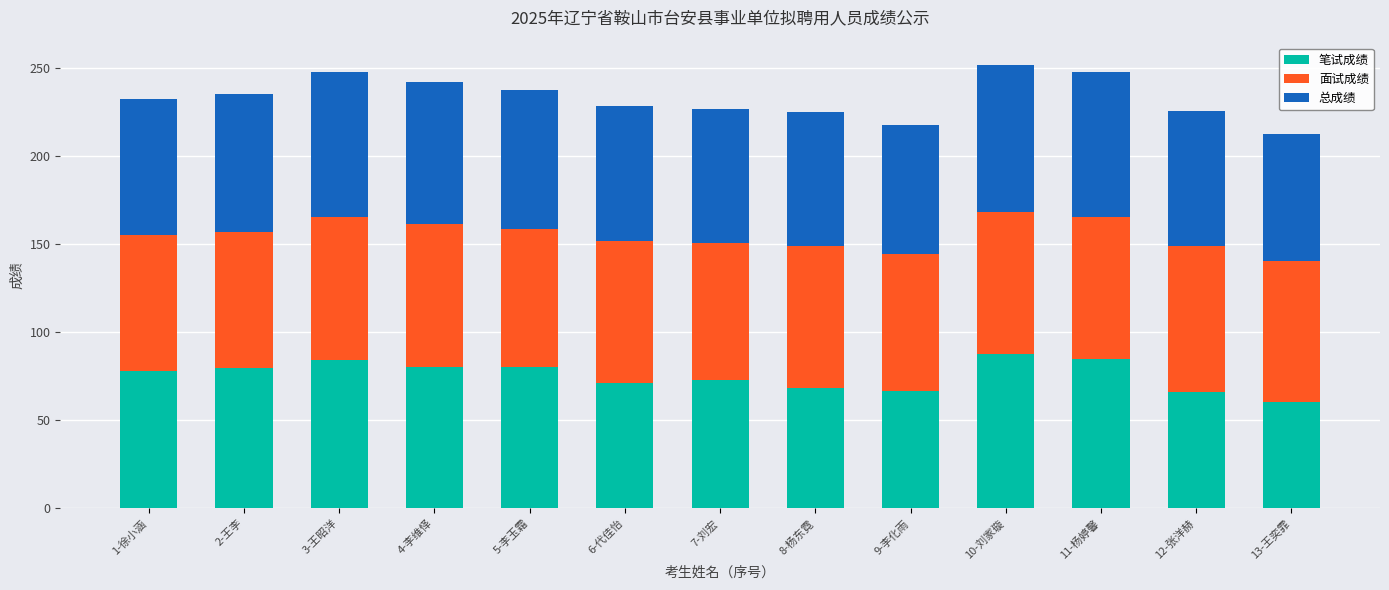

The 笔试成绩 series shows 87.9 at 10-刘家璇. True or false?

True